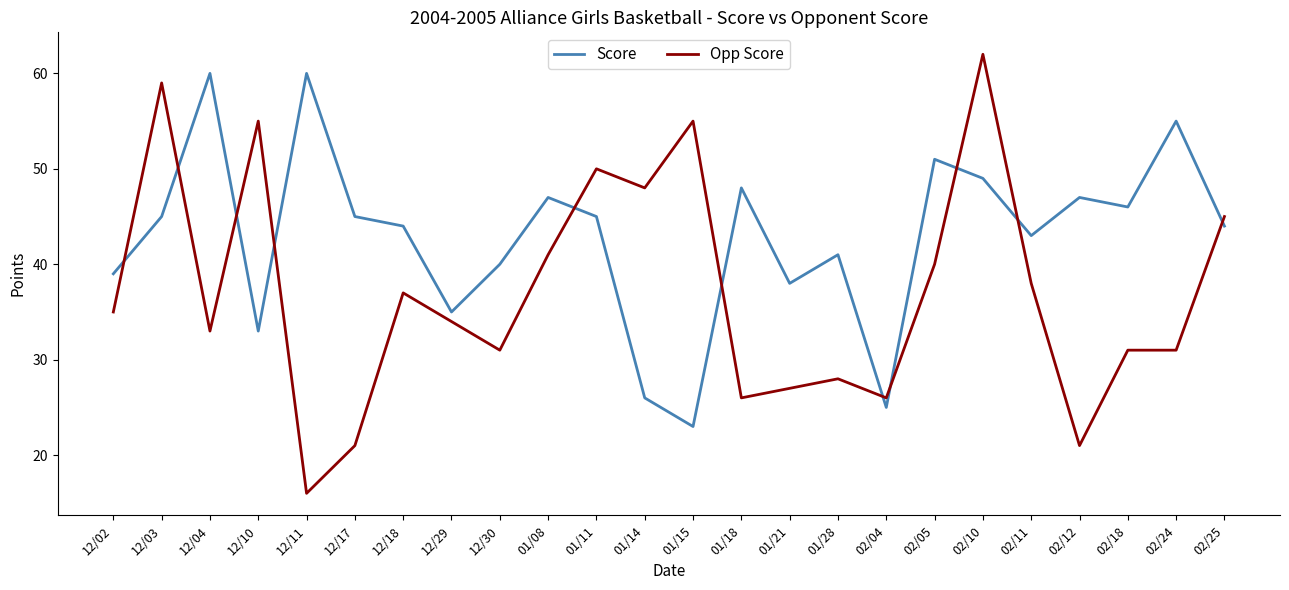

How many values in the Opp Score series are below 35?

12